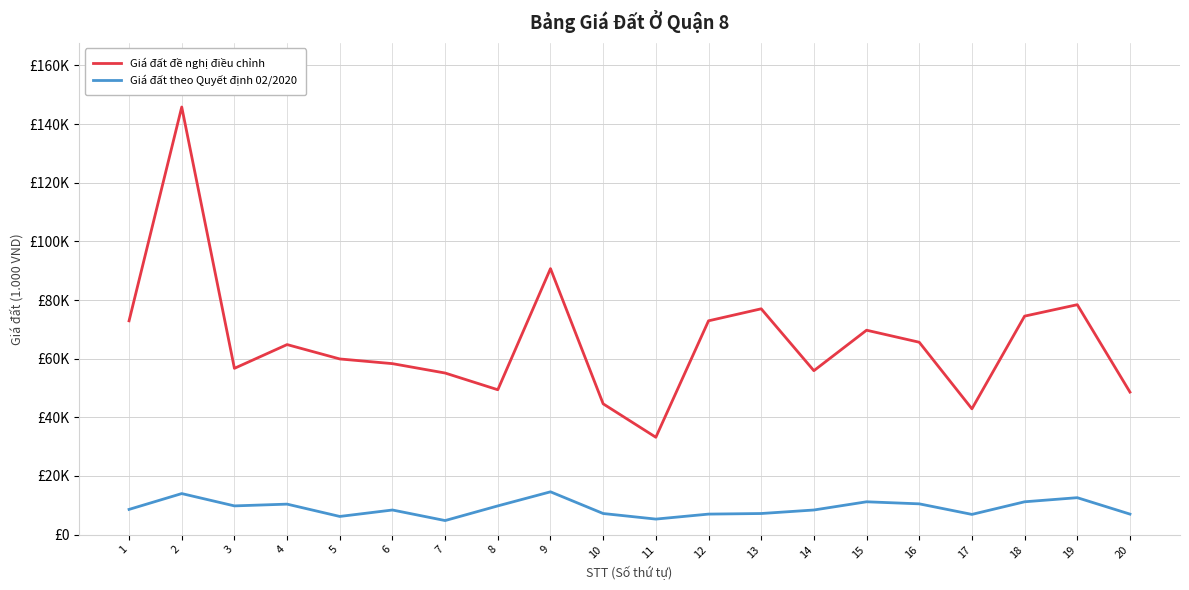

Which category has the highest value in the Giá đất theo Quyết định 02/2020 series?

9